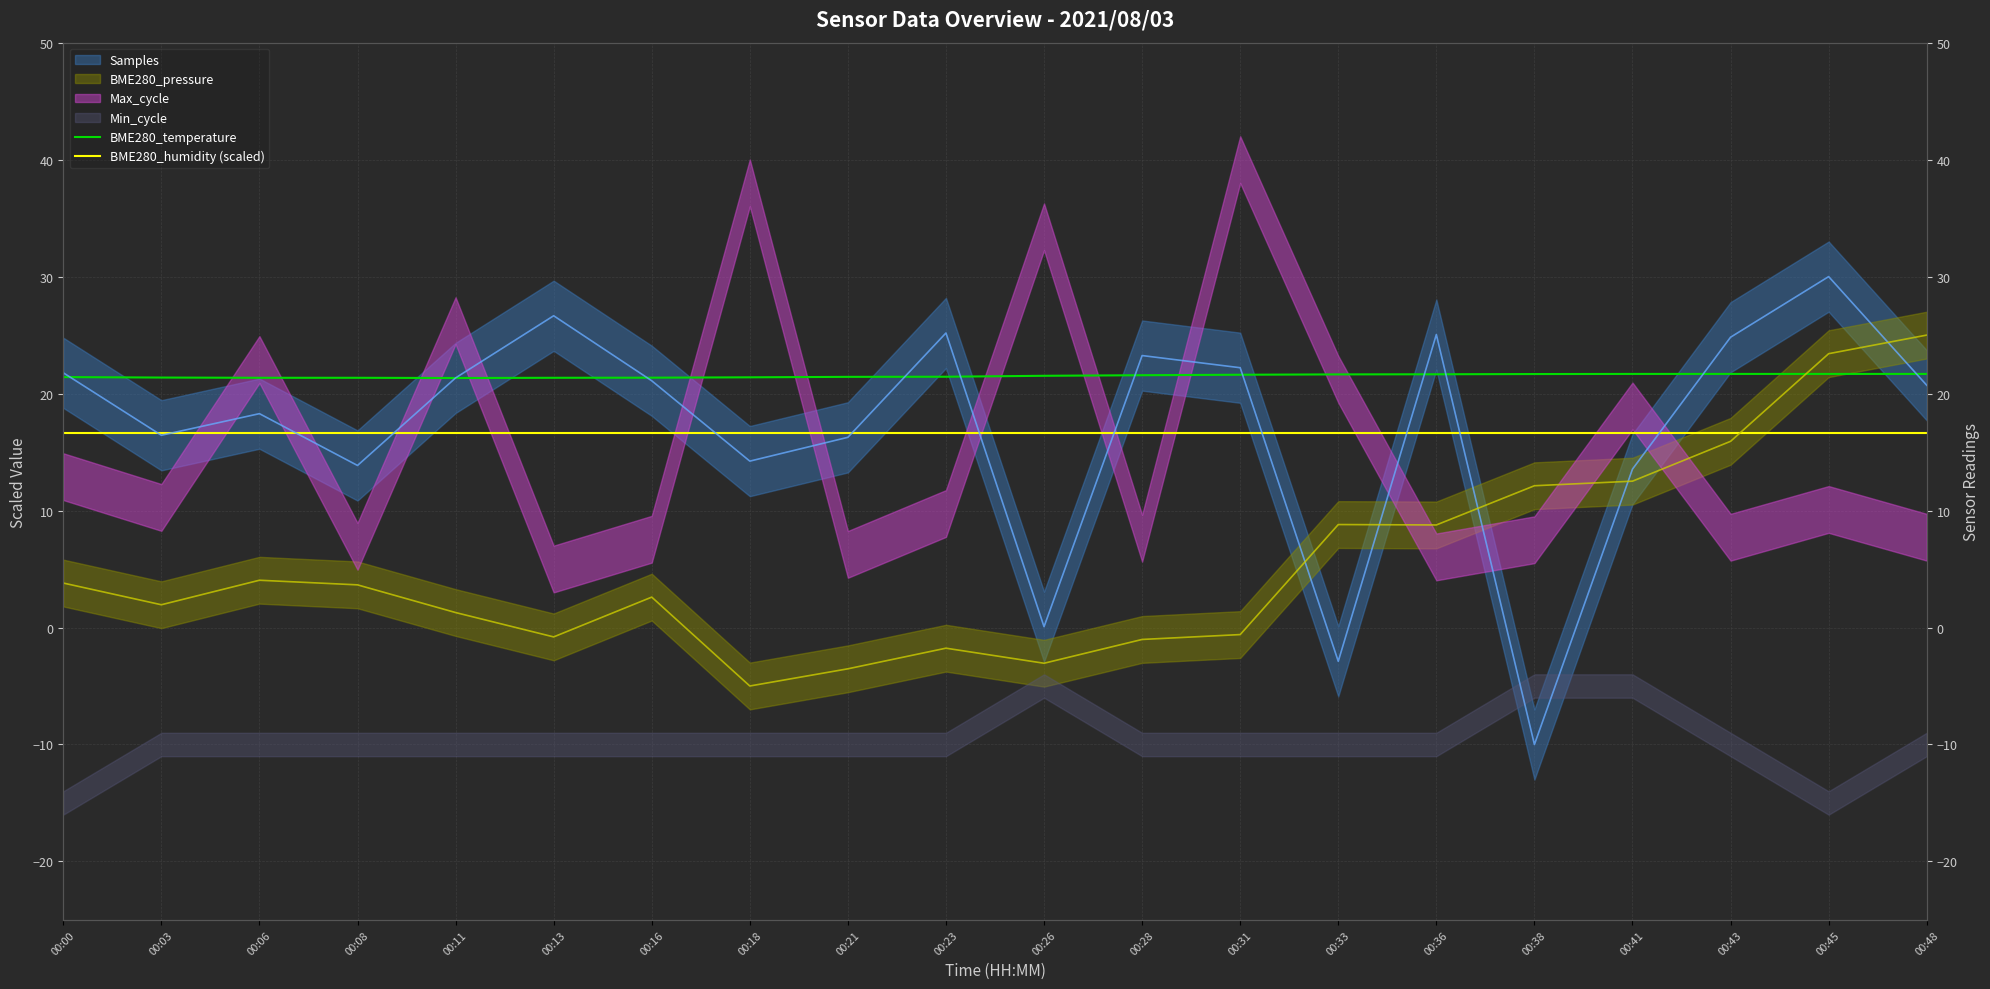

Is the value of BME280_humidity (scaled) at 00:11 greater than the value of BME280_temperature at 00:13?

No